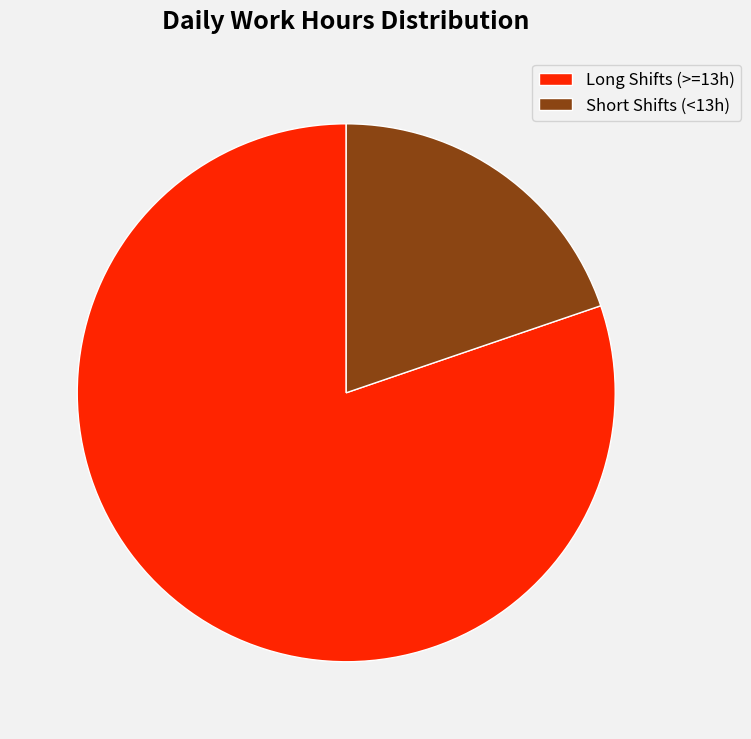

Combined, do Short Shifts (<13h) and Long Shifts (>=13h) account for over 50%?

Yes